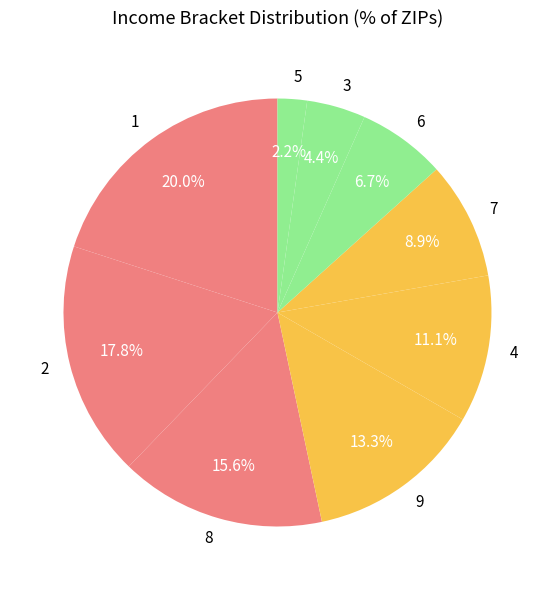

Is it true that 9 is 22% of the pie?

False